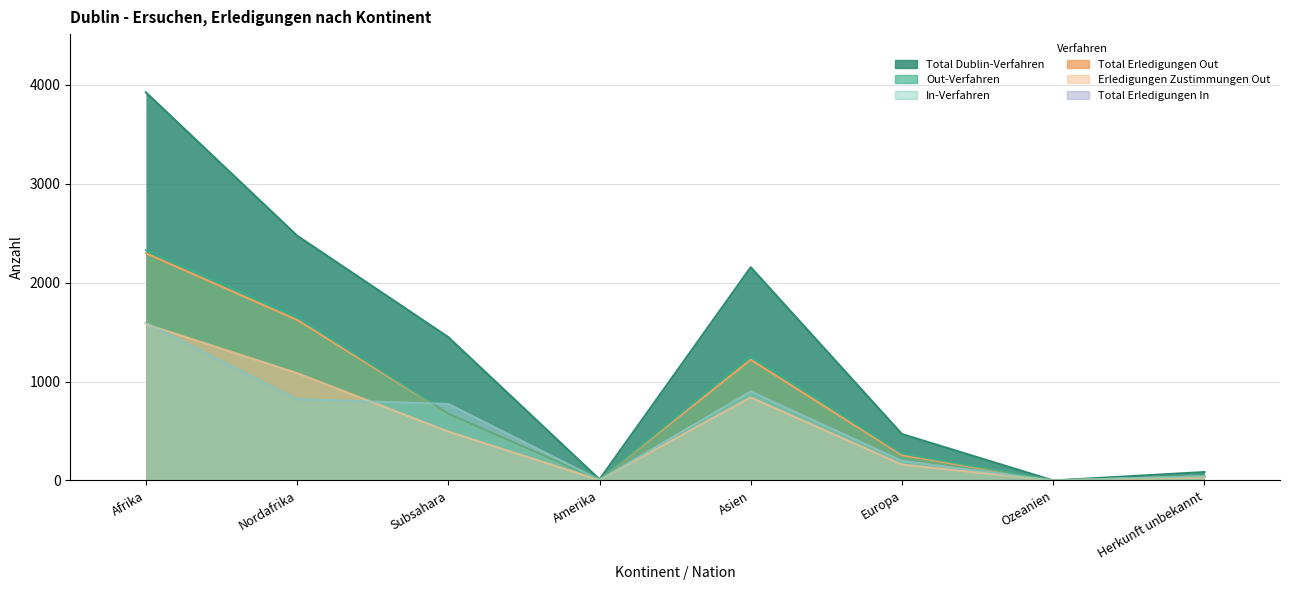

How many lines are shown in the chart?

6